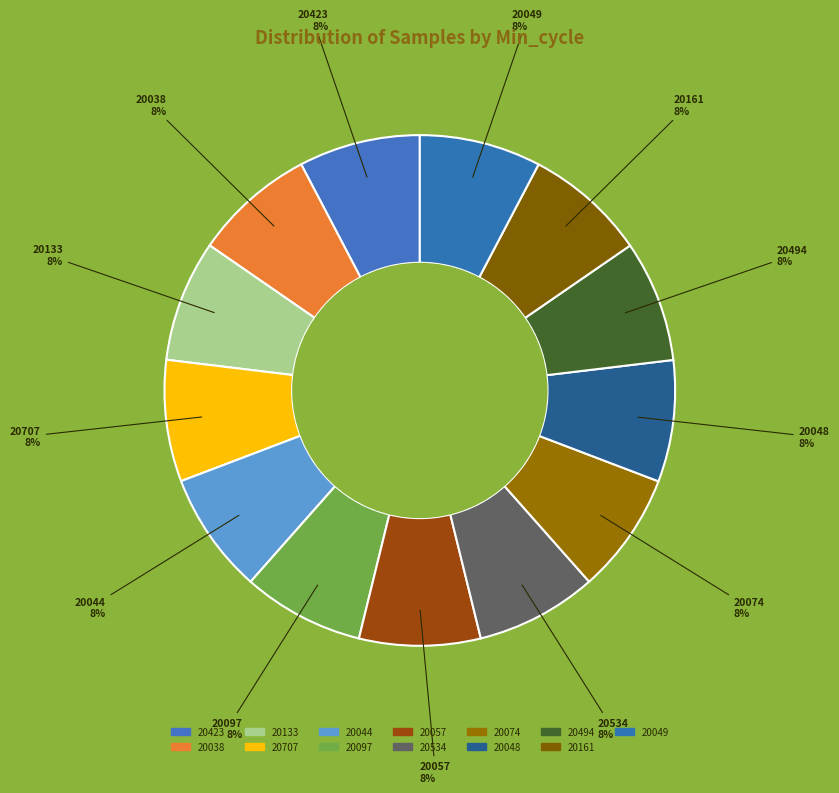

Count the number of slices in the pie.

13